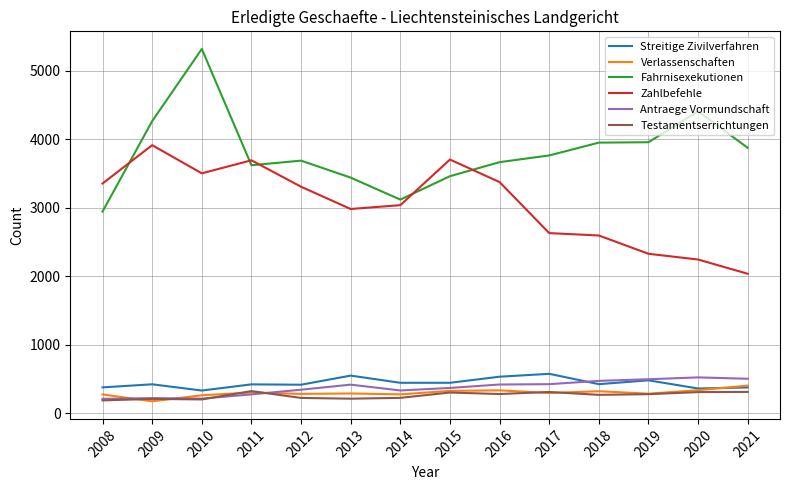

Does the chart display data point markers on the line(s)?

No